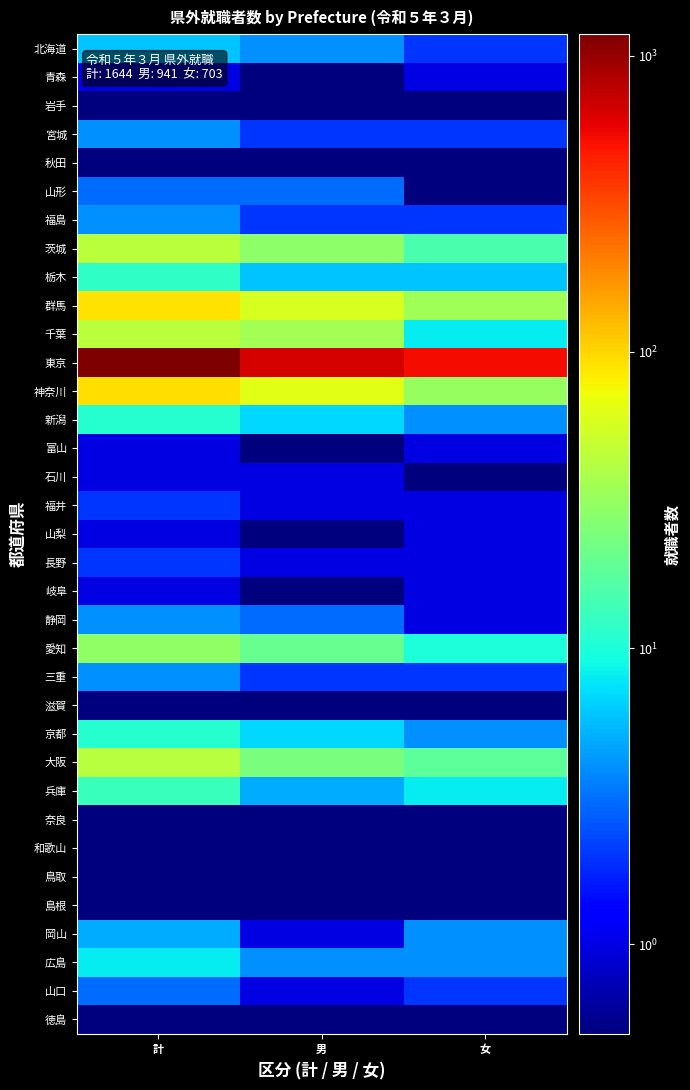

Reading left to right, transcribe all the data shown in this chart.

北海道: 計=6.0	男=4.0	女=2.0
青森: 計=1.0	男=0.1	女=1.0
岩手: 計=0.1	男=0.1	女=0.1
宮城: 計=4.0	男=2.0	女=2.0
秋田: 計=0.1	男=0.1	女=0.1
山形: 計=3.0	男=3.0	女=0.1
福島: 計=4.0	男=2.0	女=2.0
茨城: 計=44.0	男=29.0	女=15.0
栃木: 計=12.0	男=6.0	女=6.0
群馬: 計=91.0	男=57.0	女=34.0
千葉: 計=44.0	男=36.0	女=8.0
東京: 計=1179.0	男=644.0	女=535.0
神奈川: 計=95.0	男=64.0	女=31.0
新潟: 計=11.0	男=7.0	女=4.0
富山: 計=1.0	男=0.1	女=1.0
石川: 計=1.0	男=1.0	女=0.1
福井: 計=2.0	男=1.0	女=1.0
山梨: 計=1.0	男=0.1	女=1.0
長野: 計=2.0	男=1.0	女=1.0
岐阜: 計=1.0	男=0.1	女=1.0
静岡: 計=4.0	男=3.0	女=1.0
愛知: 計=30.0	男=20.0	女=10.0
三重: 計=4.0	男=2.0	女=2.0
滋賀: 計=0.1	男=0.1	女=0.1
京都: 計=11.0	男=7.0	女=4.0
大阪: 計=42.0	男=24.0	女=18.0
兵庫: 計=13.0	男=5.0	女=8.0
奈良: 計=0.1	男=0.1	女=0.1
和歌山: 計=0.1	男=0.1	女=0.1
鳥取: 計=0.1	男=0.1	女=0.1
島根: 計=0.1	男=0.1	女=0.1
岡山: 計=5.0	男=1.0	女=4.0
広島: 計=8.0	男=4.0	女=4.0
山口: 計=3.0	男=1.0	女=2.0
徳島: 計=0.1	男=0.1	女=0.1